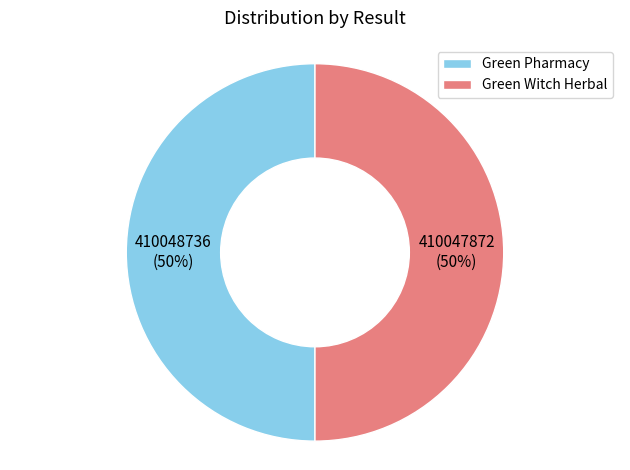

What percentage is the Green Witch Herbal slice, to the nearest percent?

50%